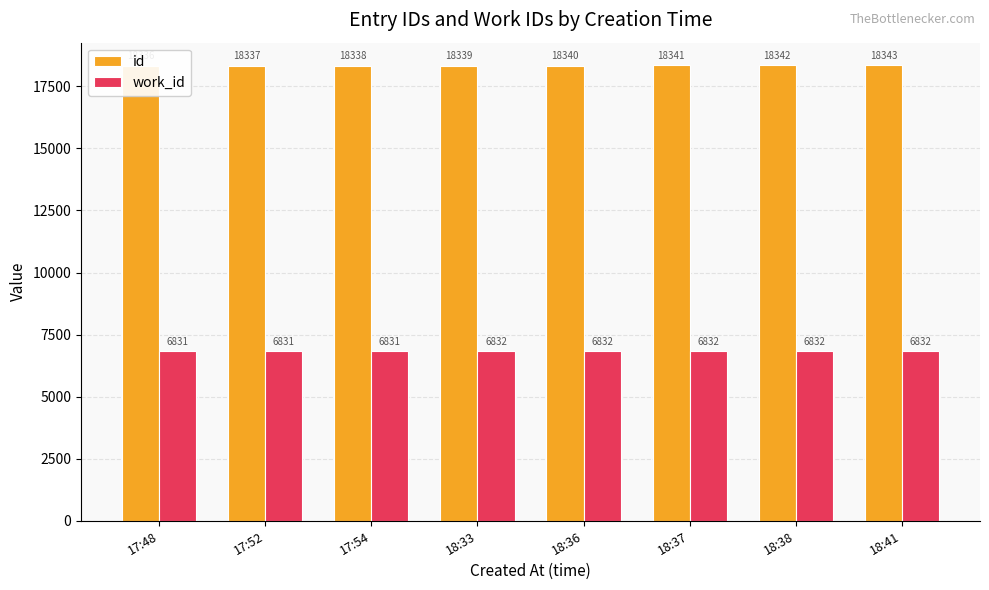

At which label does id reach its peak?

18:41